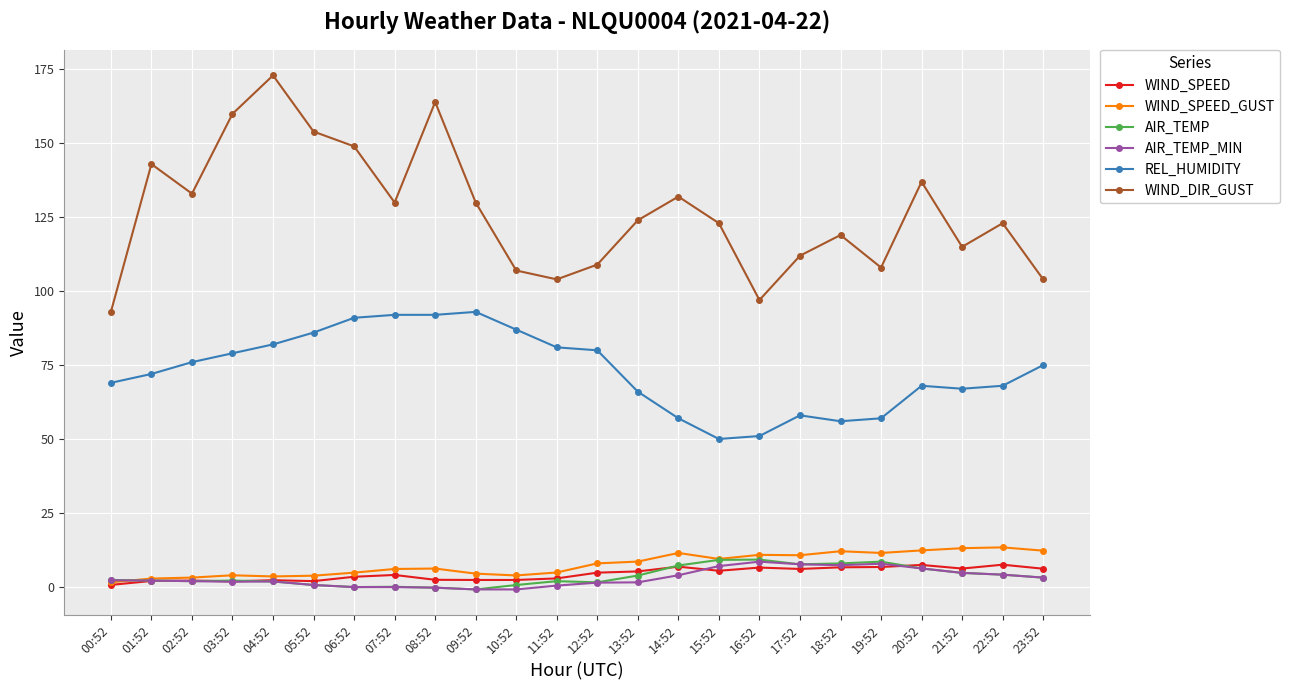

What is the difference between the WIND_DIR_GUST values at 16:52 and 20:52?

40.0